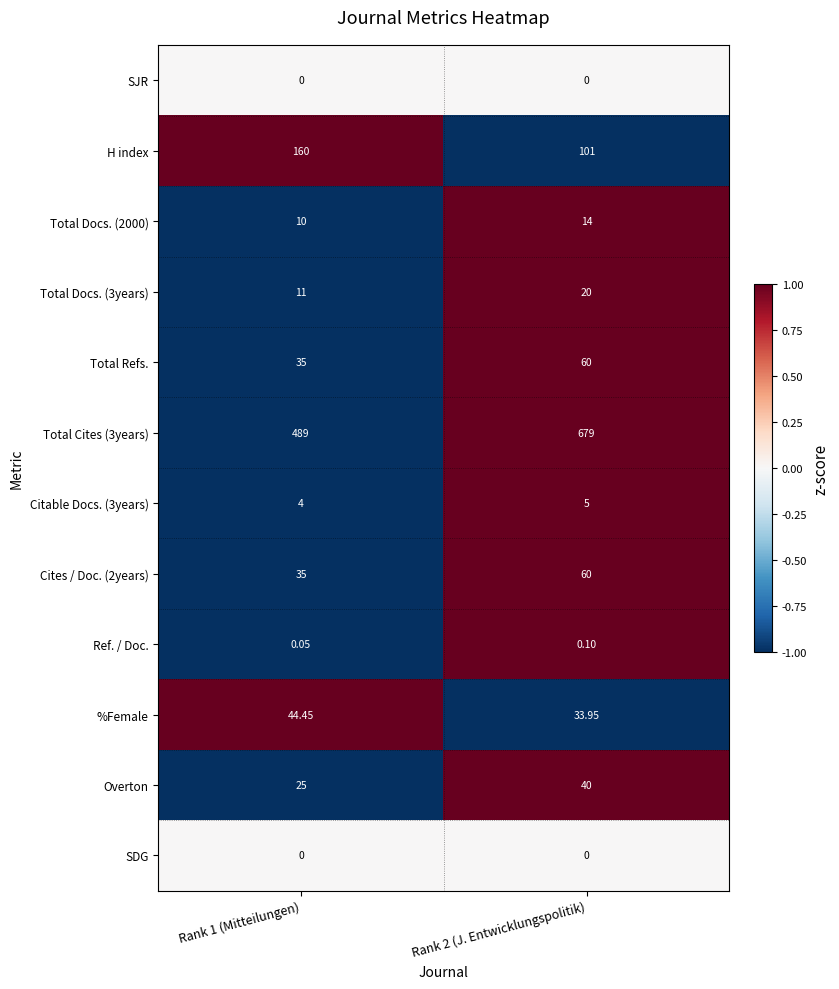

How many categories are shown in the chart?

2